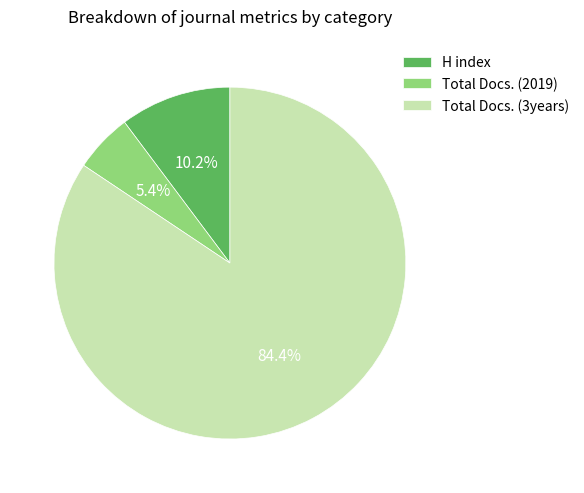

The Total Docs. (3years) slice represents 84% of the pie. True or false?

True